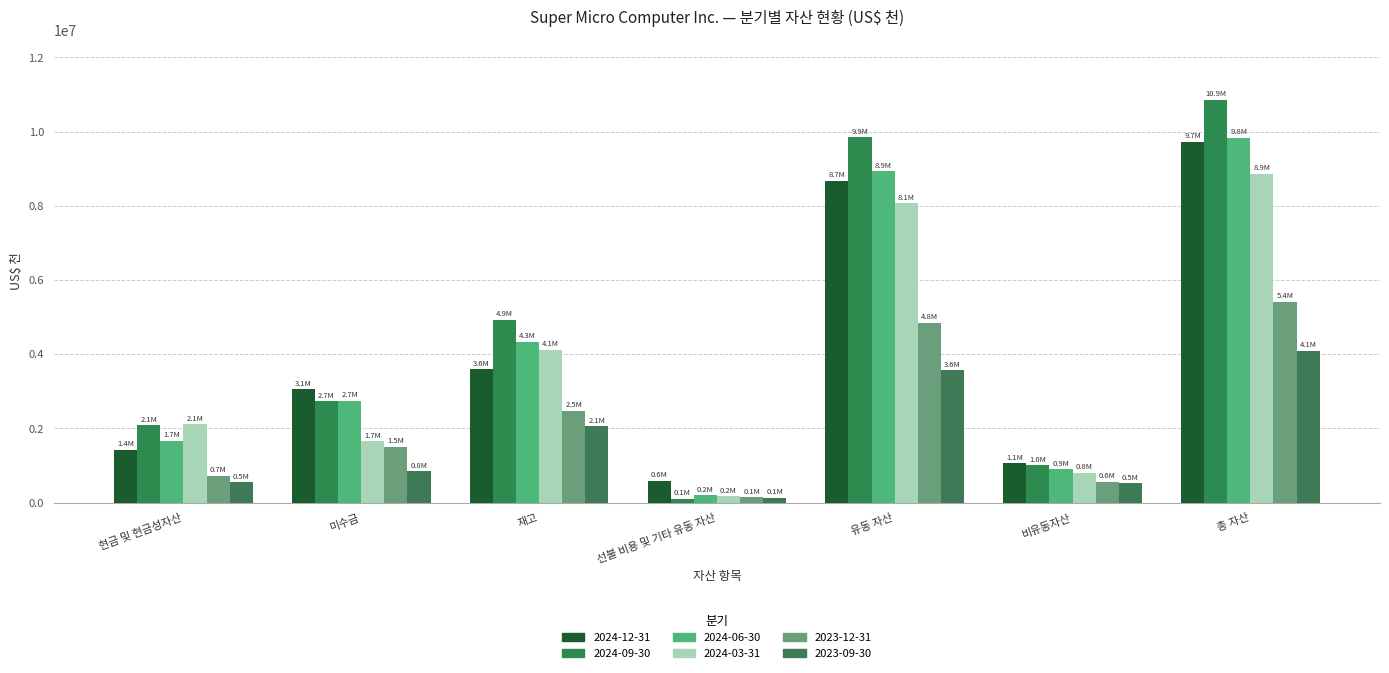

How many data points does each series have?

7